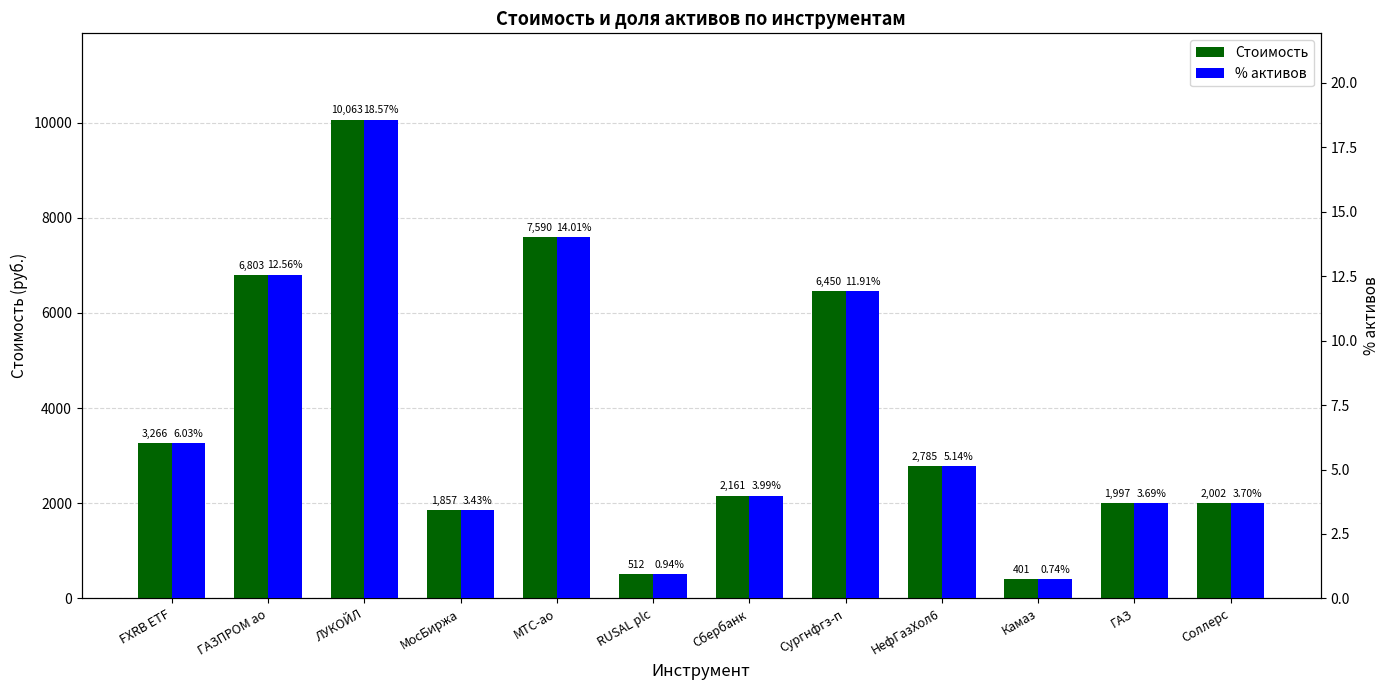

What is the greatest value displayed?

10063.0